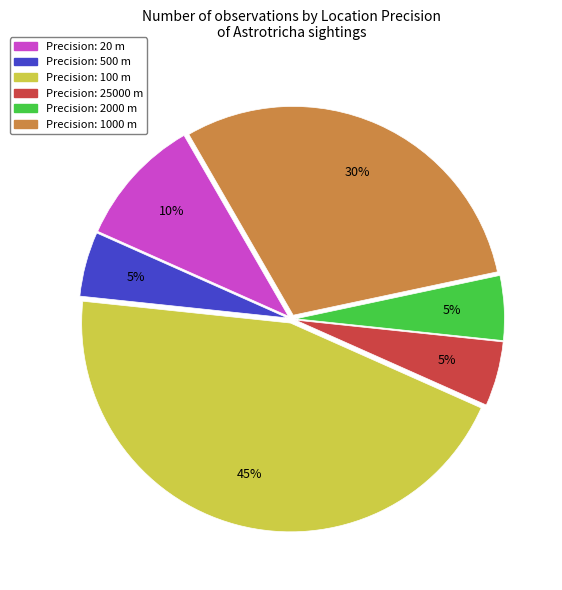

Does any single category account for the majority?

No